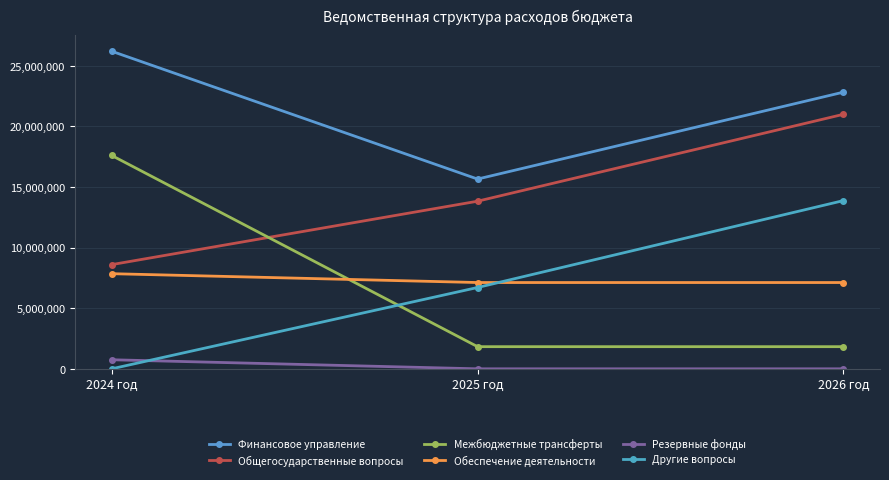

Rank the series by their maximum value, from lowest to highest.

Резервные фонды, Обеспечение деятельности, Другие вопросы, Межбюджетные трансферты, Общегосударственные вопросы, Финансовое управление